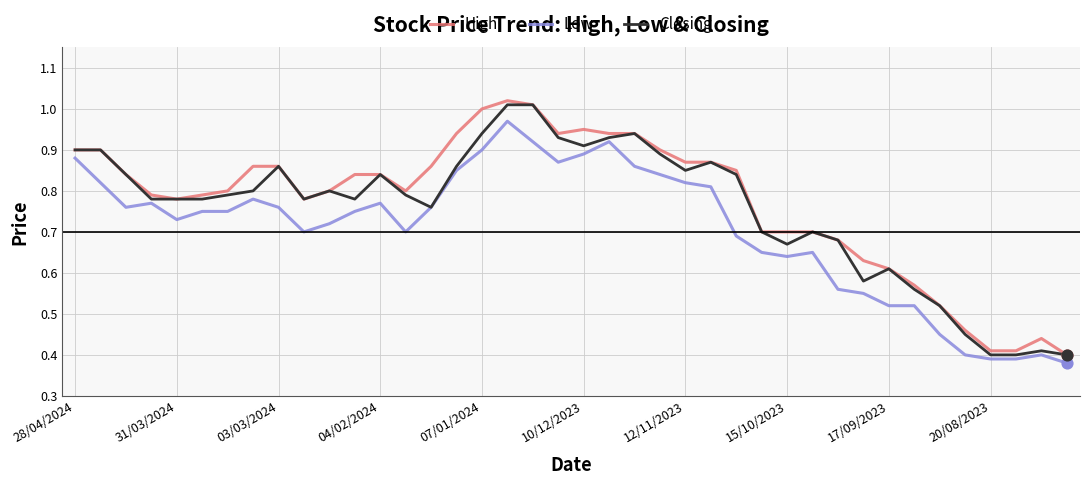

True or false: Low and High intersect in this chart.

False